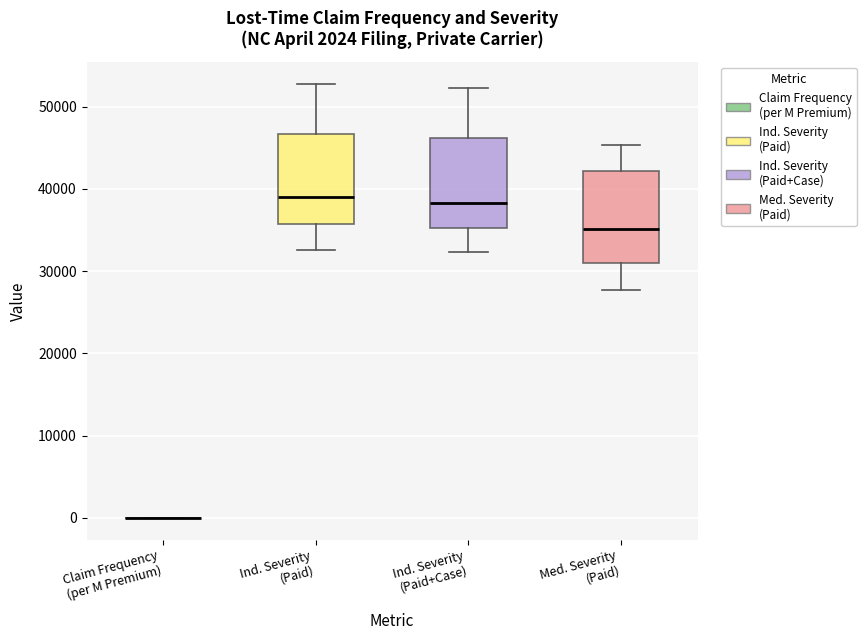

Reading left to right, read every box against the y-axis: the position of its median line, the range the box covers, and the ends of its whiskers. The values are not printed on the chart, so give them approximately, as read against the axis.

Claim Frequency (per M Premium): box collapsed to a line at 0, whiskers 0 to 0
Ind. Severity (Paid): median 39000, box 36000 to 47000, whiskers 33000 to 53000
Ind. Severity (Paid+Case): median 38000, box 35000 to 46000, whiskers 32000 to 52000
Med. Severity (Paid): median 35000, box 31000 to 42000, whiskers 28000 to 45000